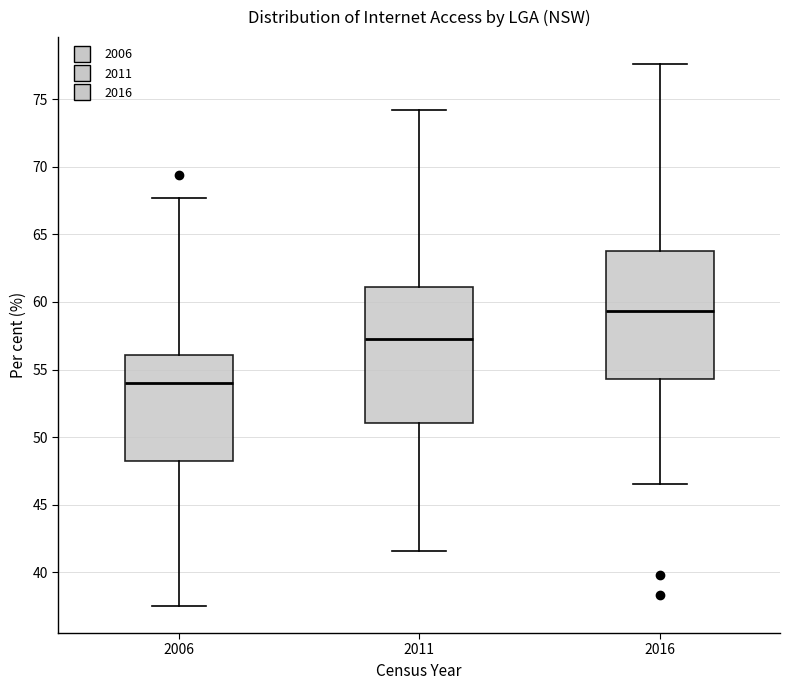

Comparing the boxes themselves (not the whiskers), which one is the tallest?

2011